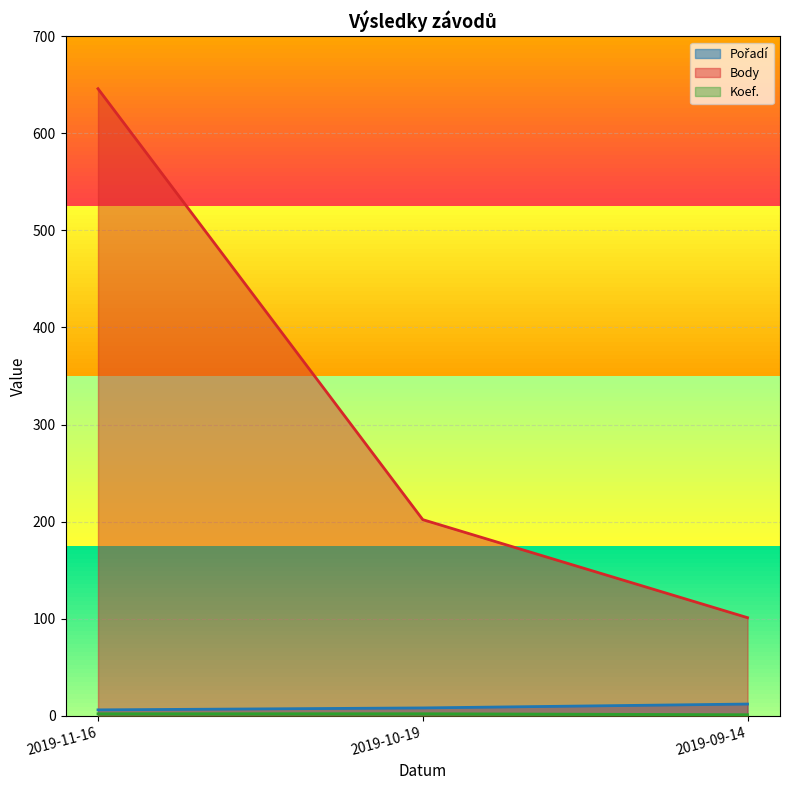

Which series has the widest spread of values?

Body